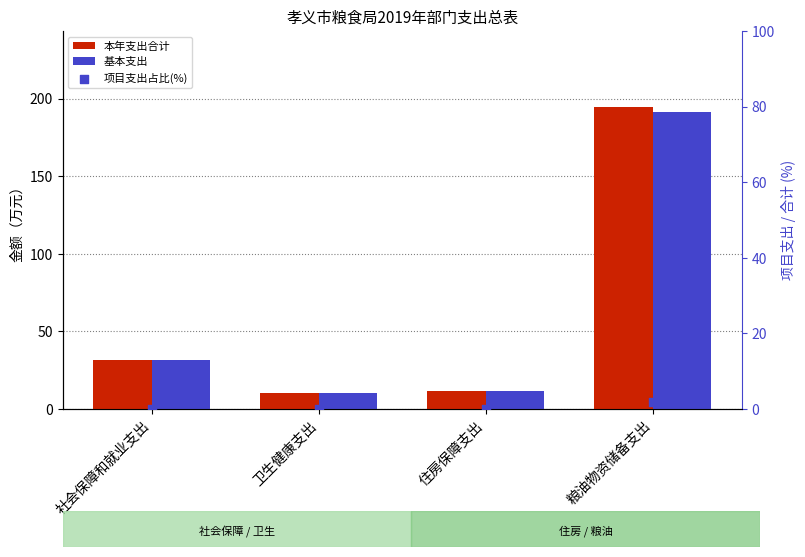

At how many categories does at least one series exceed 176?

1